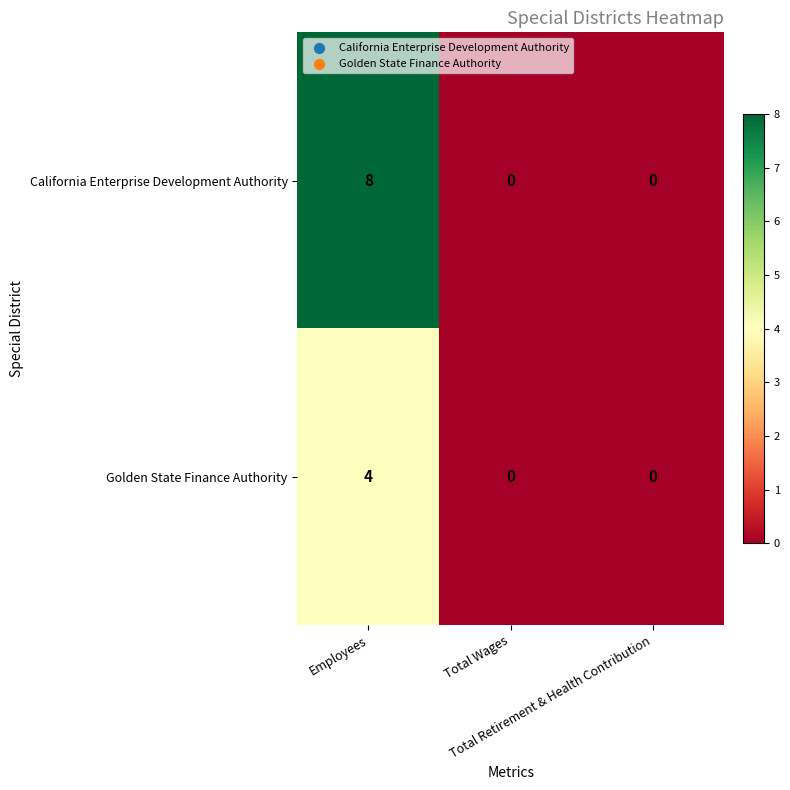

Which series has the largest range (max minus min)?

California Enterprise Development Authority